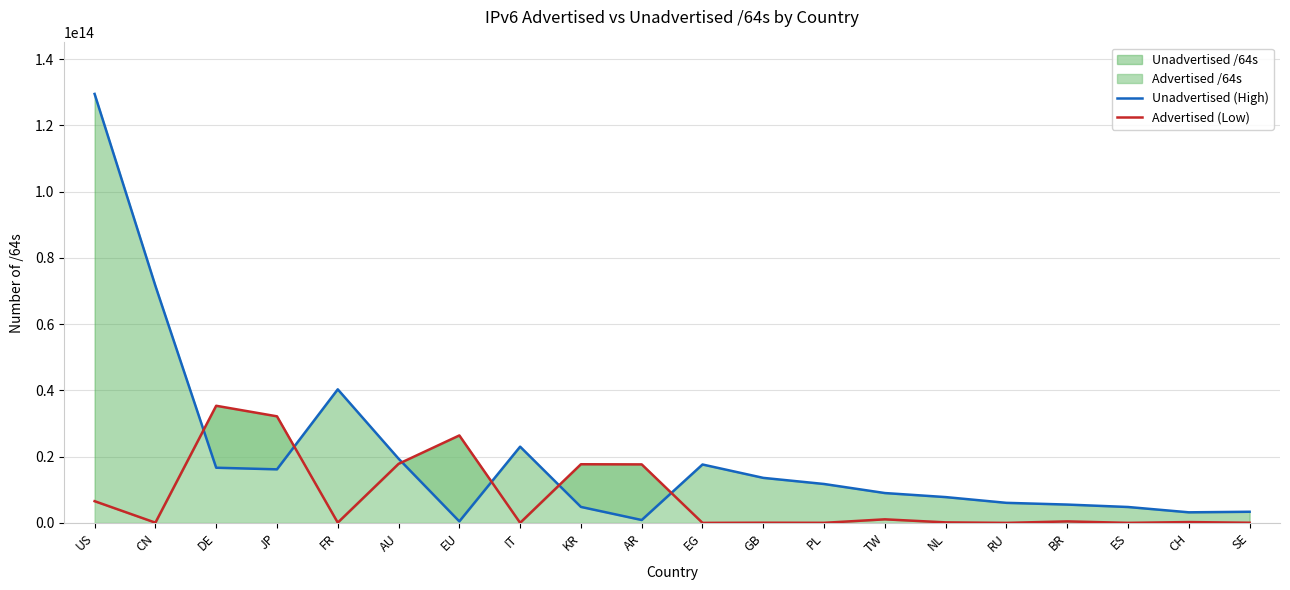

Reading right to left, what are all the values shown in this chart?

Unadvertised (High): 3358678188032	3191165812736	4797479649280	5530784366592	6051616784384	7786790584320	9009214259200	11741910073344	13589284061184	17626545782784	867647619072	4822980100097	23008140263424	455267778560	19388018524160	40311762452480	16165173133313	16651603345408	71560544649216	129481865494528
Advertised (Low): 47244640256	249108168704	12884901888	452116938752	4295360512	154619084800	1075369213952	22011707392	51539804160	4295032832	17656611340288	17699828662272	21474902016	26396869197824	17823629115392	78114717696	32166638059520	35351875944448	70921551872	6556694872064